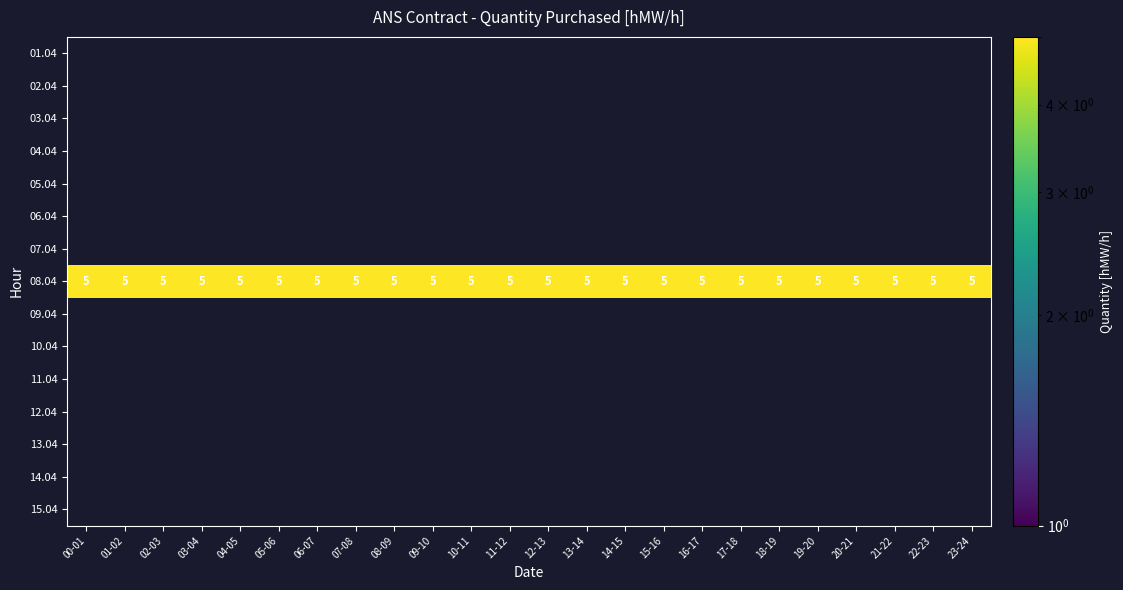

True or false: 08.04 has a value of 5.0 at 06-07.

True